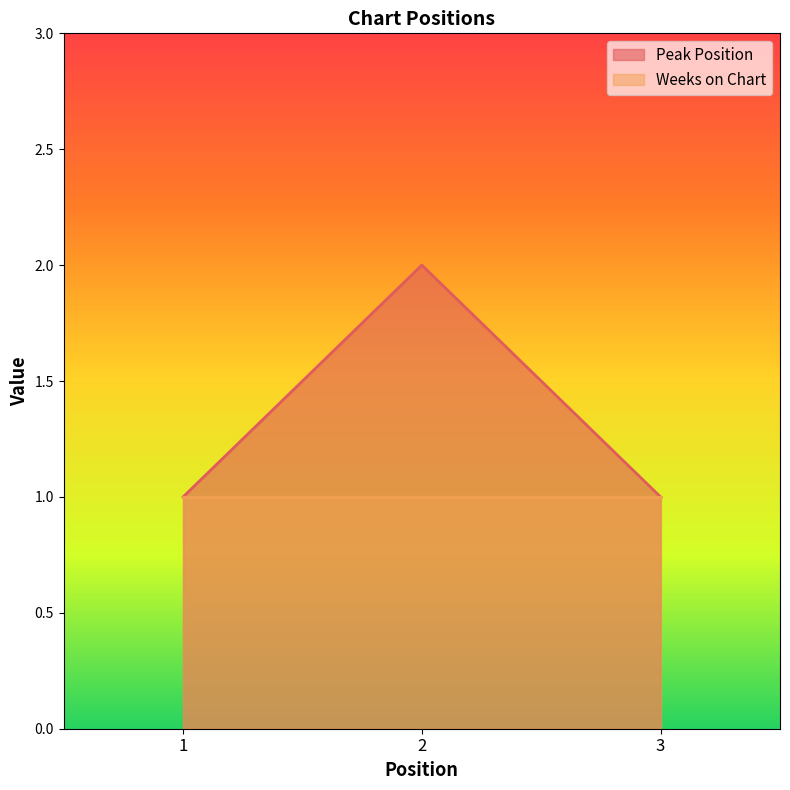

At which label is the value closest to 1?

1